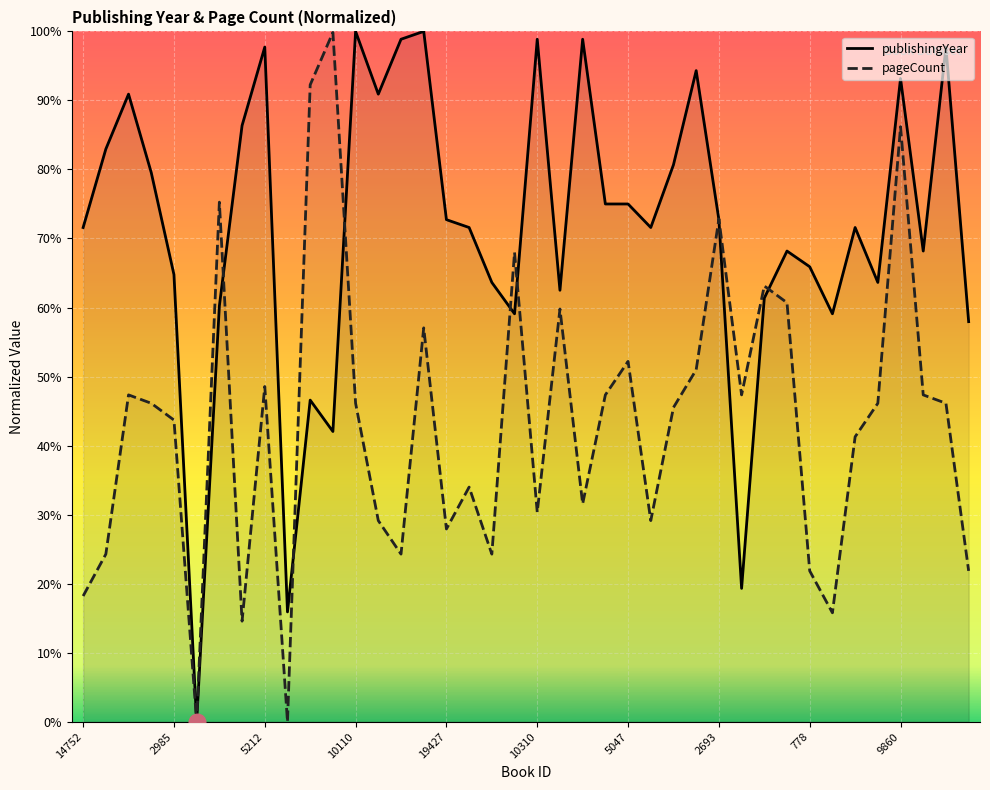

Count the number of categories in the chart.

40